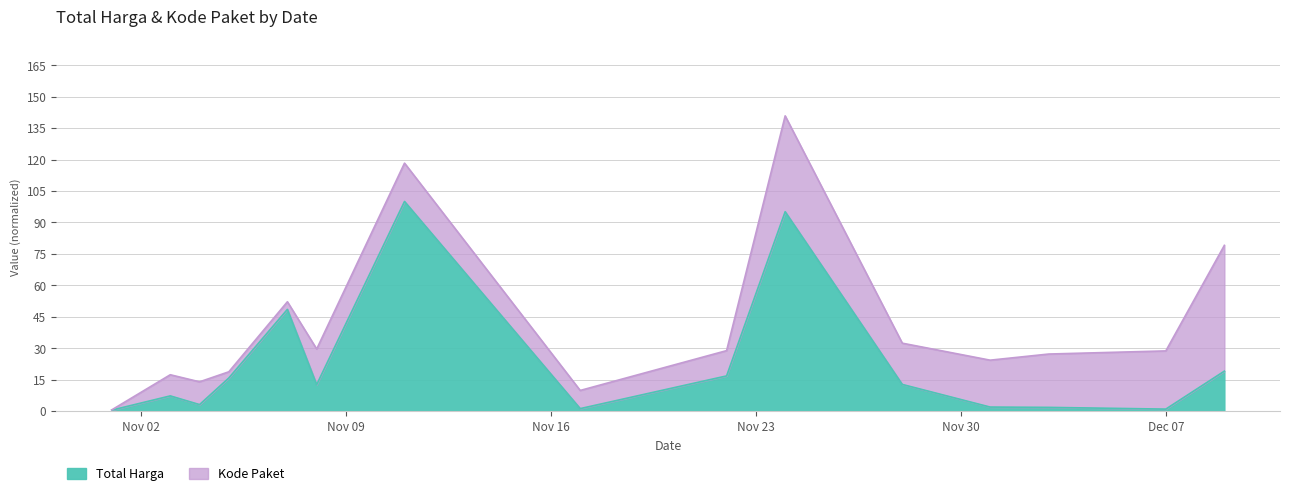

What is the label of the 9th point from the right?

2021-11-11